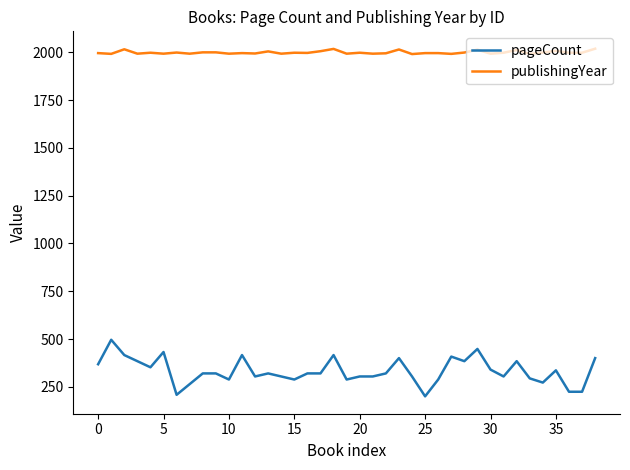

Which series has the widest spread of values?

pageCount